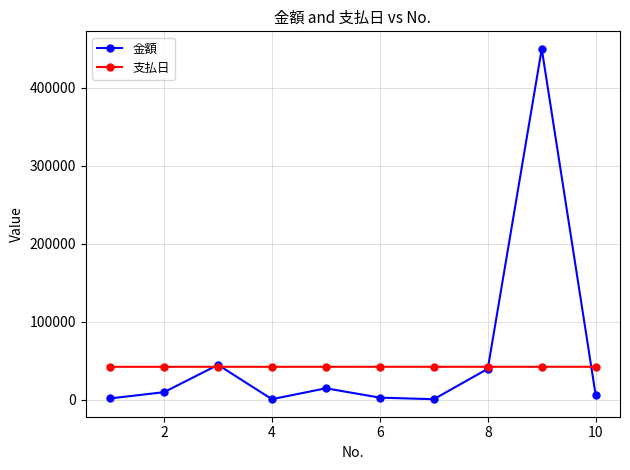

Does the chart have visible grid lines?

Yes